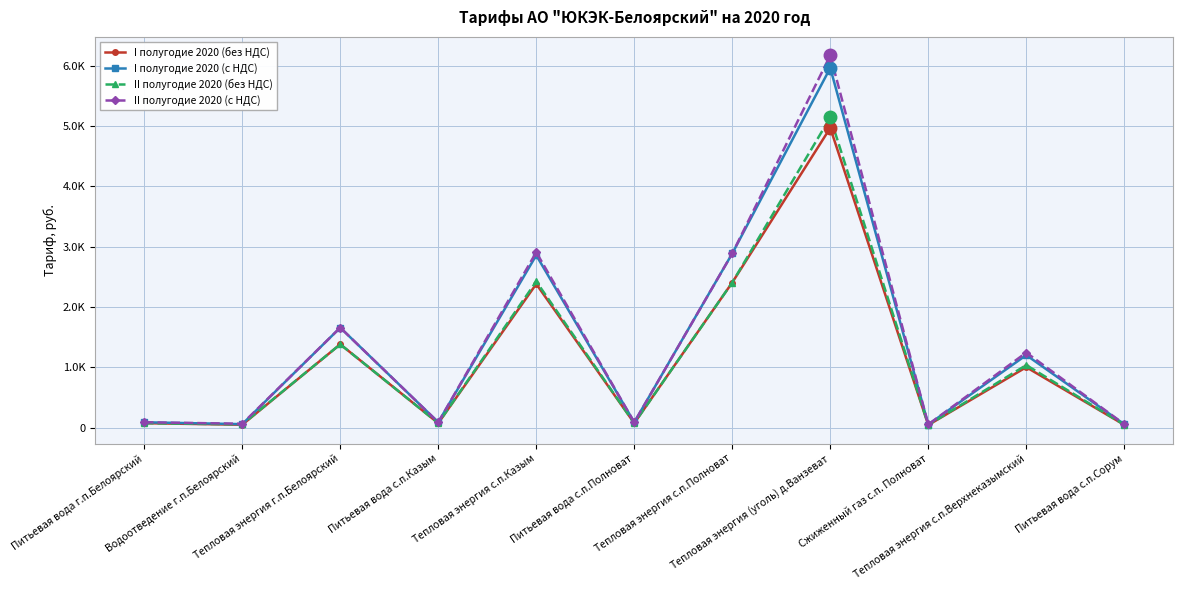

At which label is II полугодие 2020 (с НДС) closest to 3114?

Тепловая энергия с.п.Казым